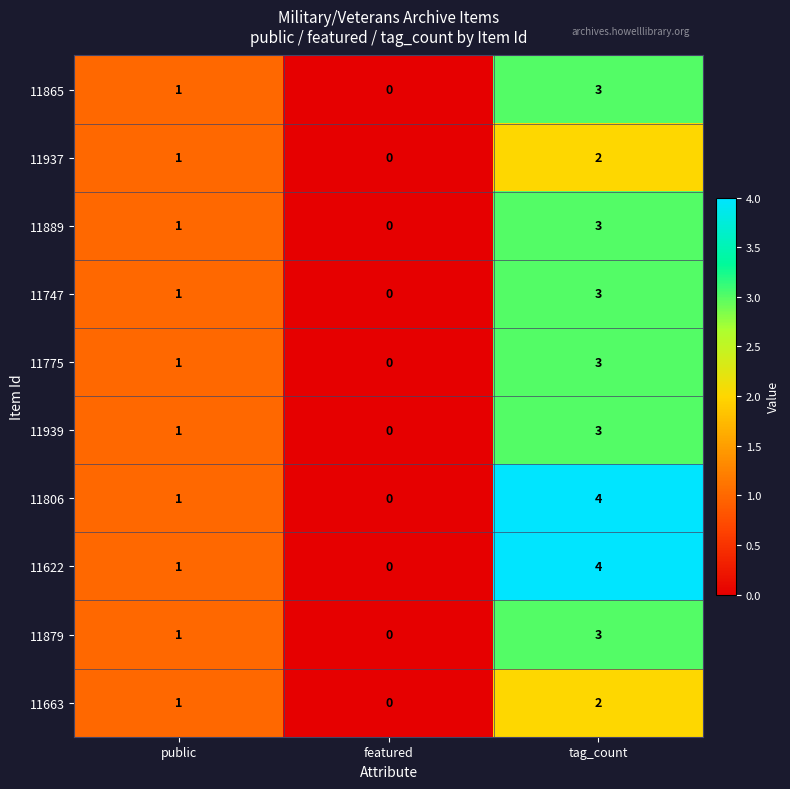

At which category does the chart reach its minimum across all series?

featured